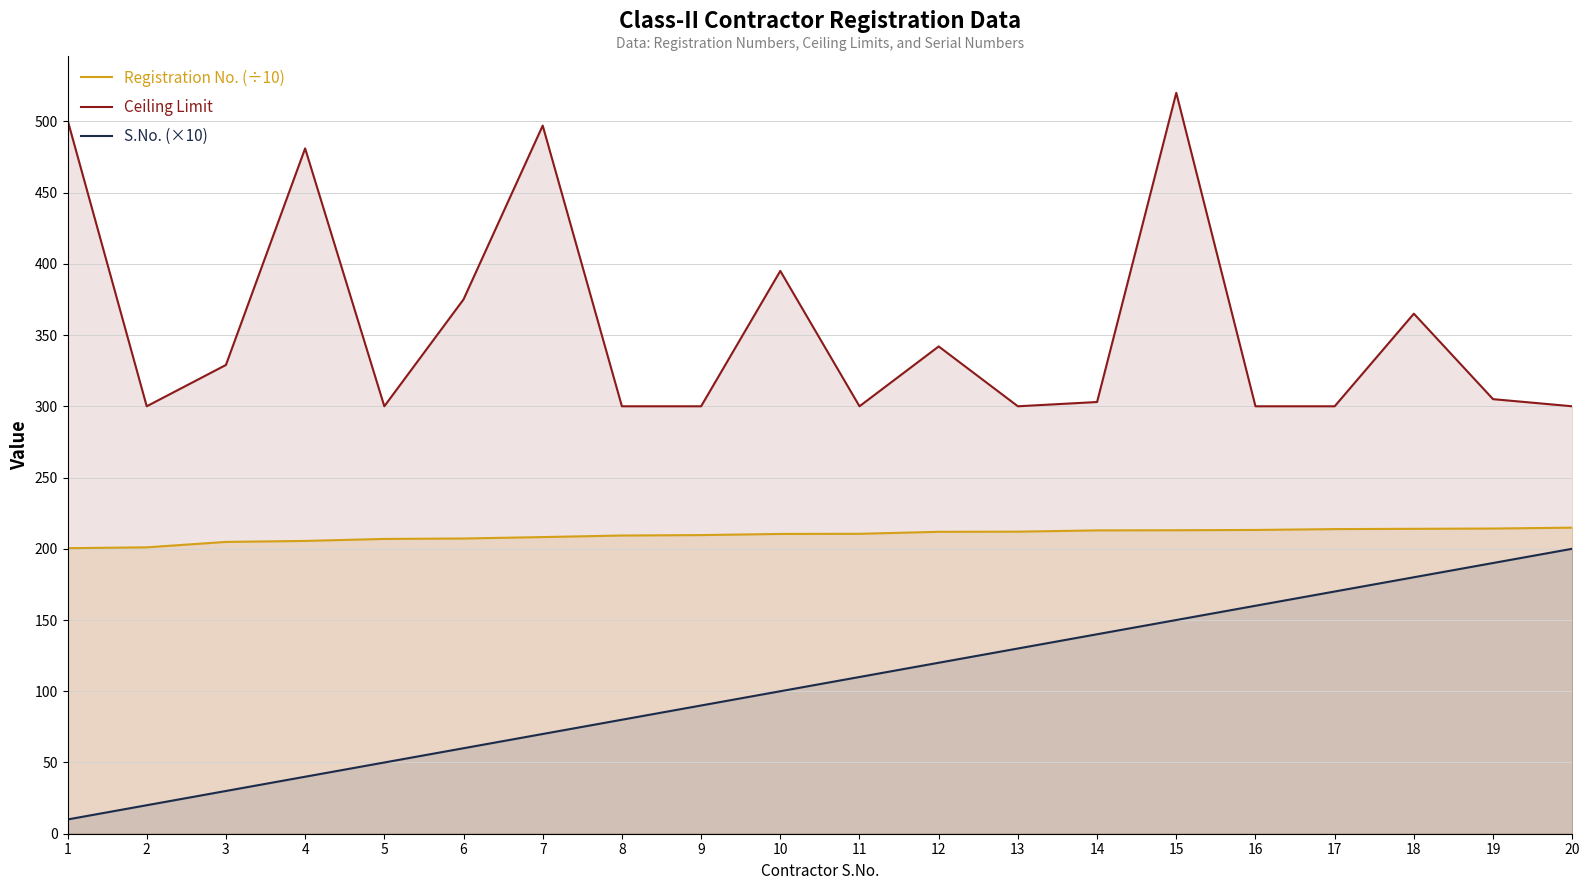

How many lines are shown in the chart?

3